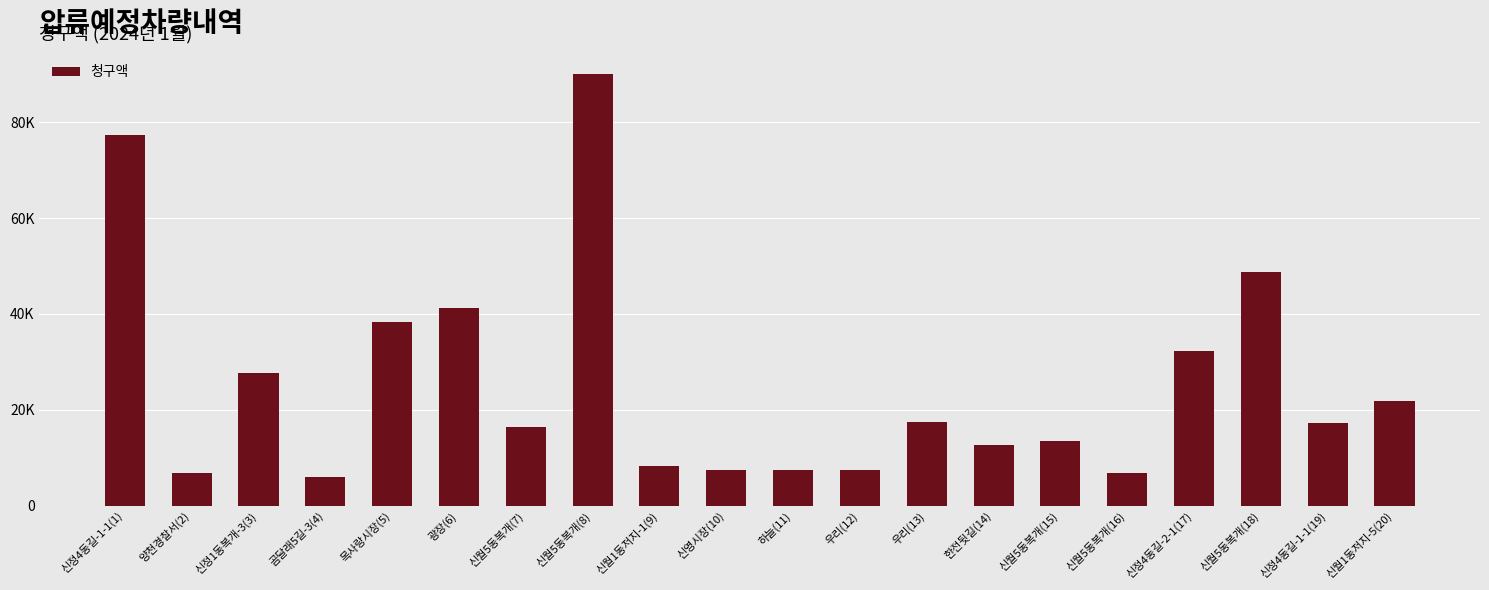

Are the bars horizontal?

No